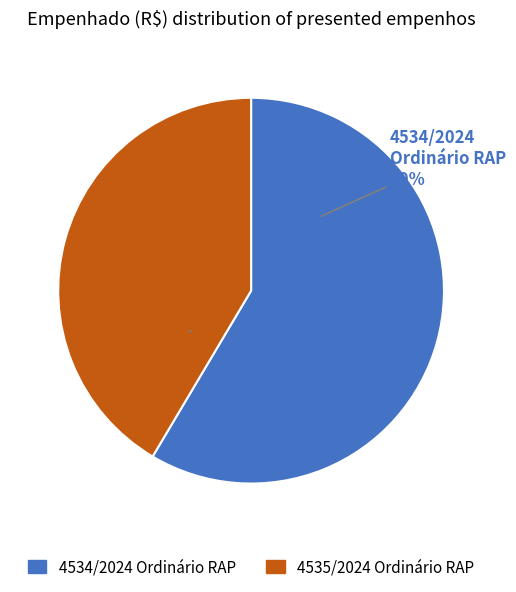

Count the number of slices in the pie.

2